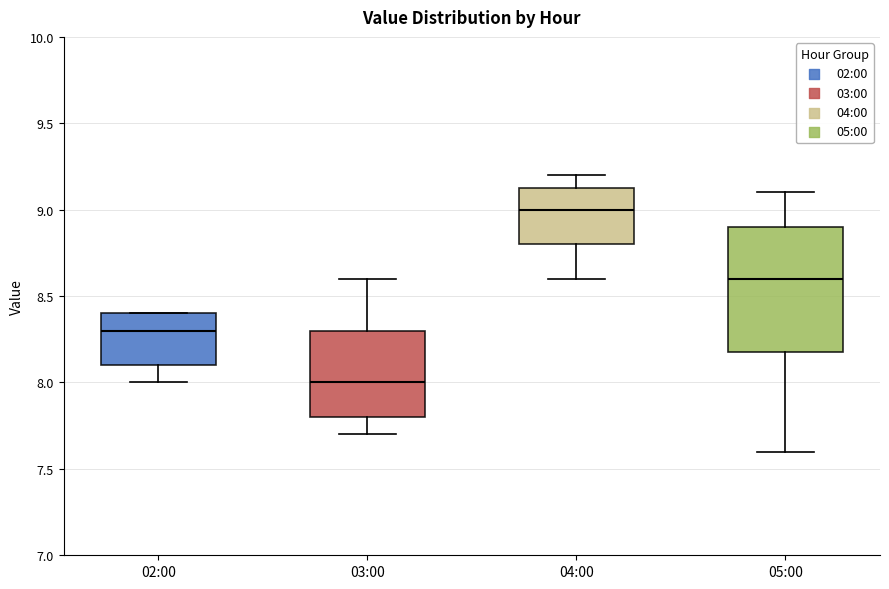

Which box's median line is the highest?

04:00